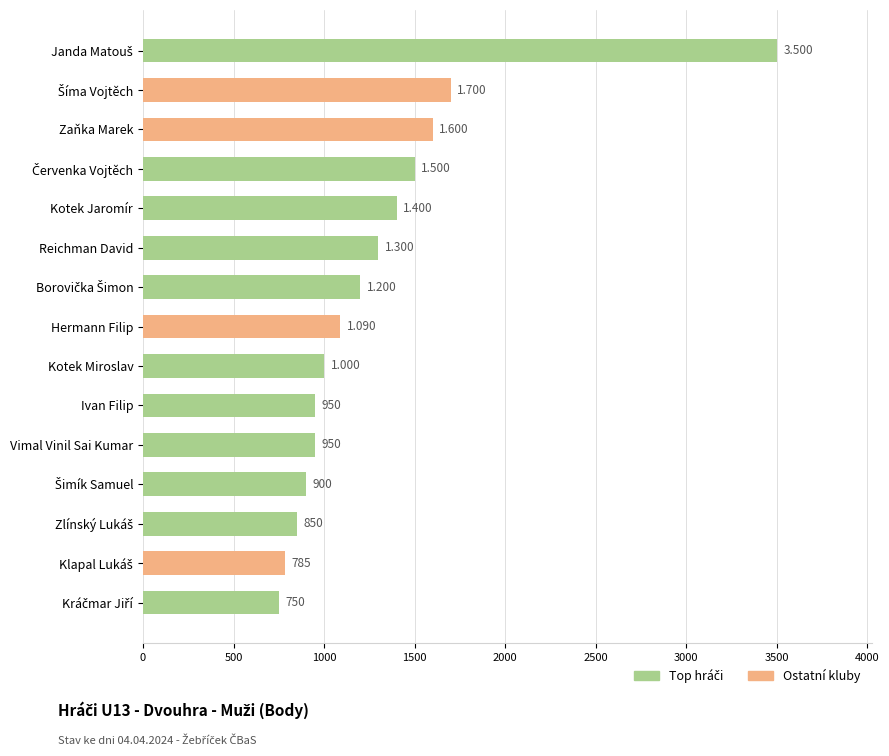

Does the chart contain any negative values?

No